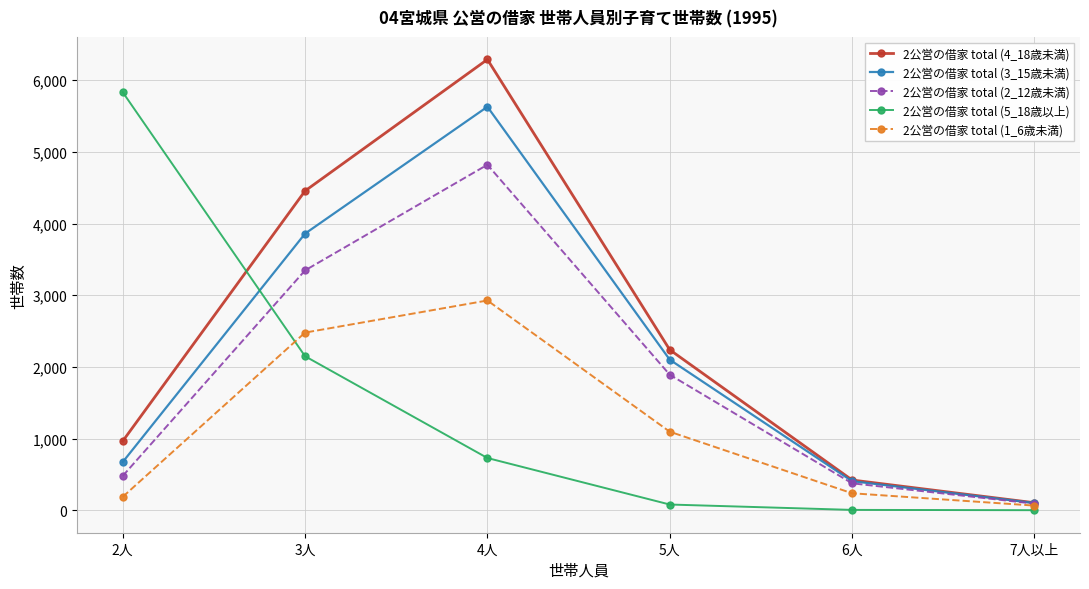

Does the chart display data point markers on the line(s)?

Yes